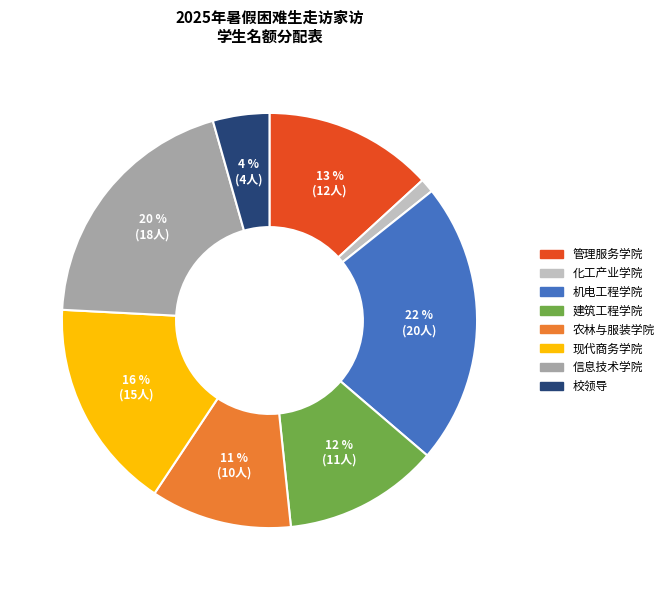

Combined, do 现代商务学院 and 农林与服装学院 account for over 50%?

No